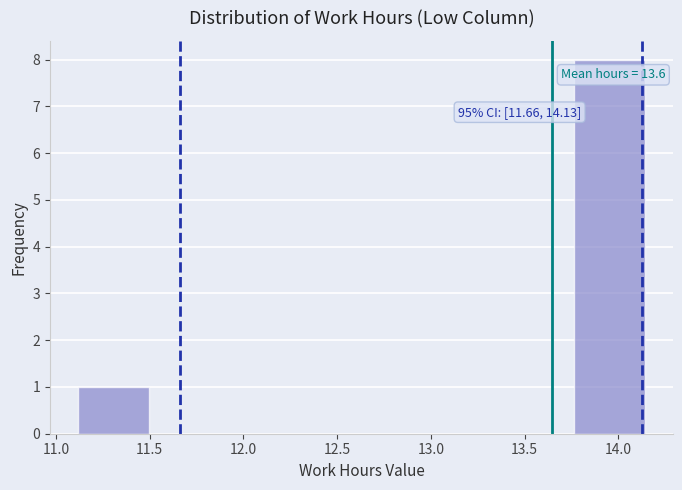

Which range on the x-axis has the tallest bar?

13.75 to 14.15